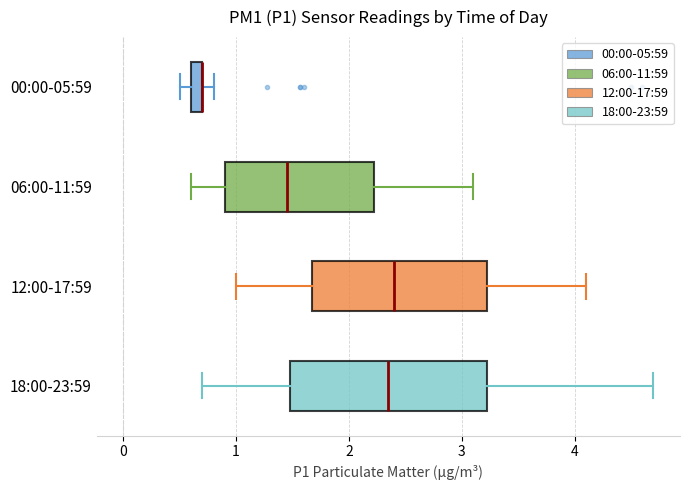

Where is the left edge of the box for 00:00-05:59 on the x-axis? The values are not printed on the chart, so give them approximately, as read against the axis.

0.6